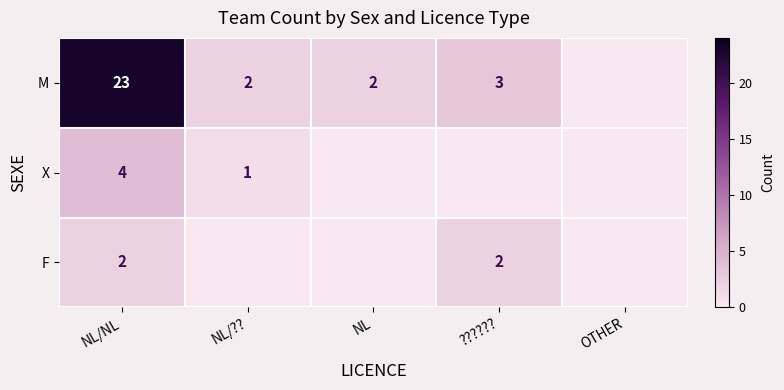

What is the difference between the M values at NL/NL and NL/???

21